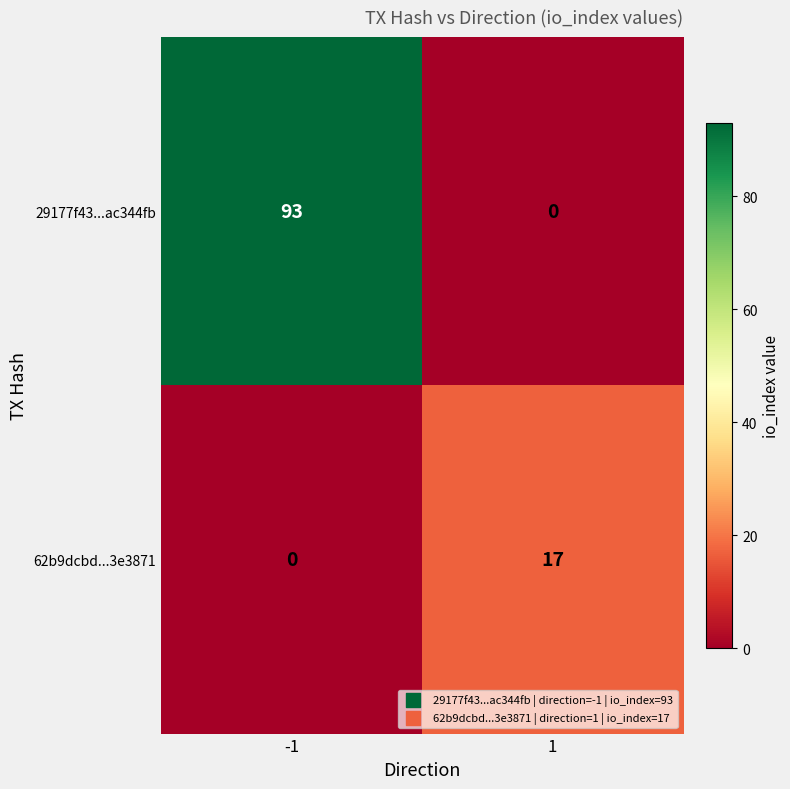

List the series in order of their peak value, lowest first.

62b9dcbd...3e3871, 29177f43...ac344fb